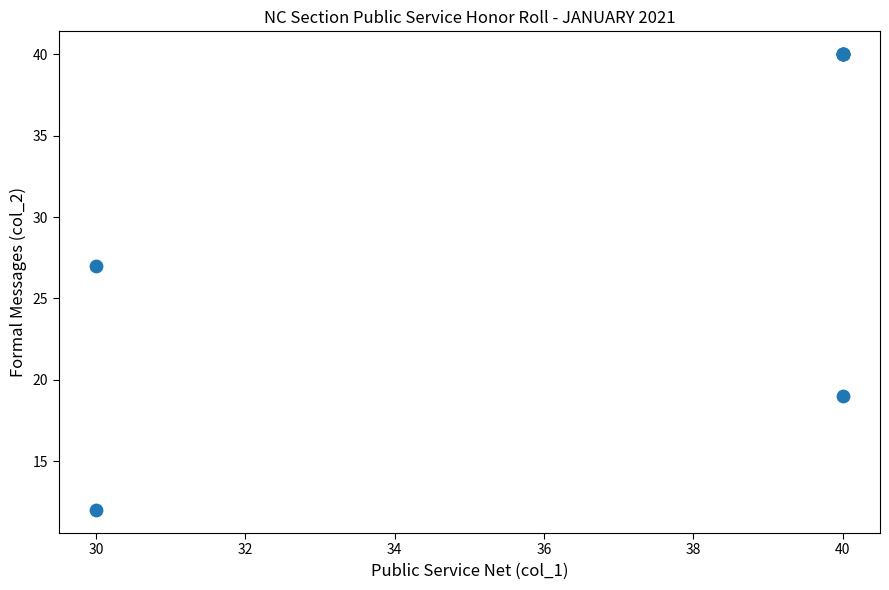

What Y value in the scatter plot is closest to 26?

27